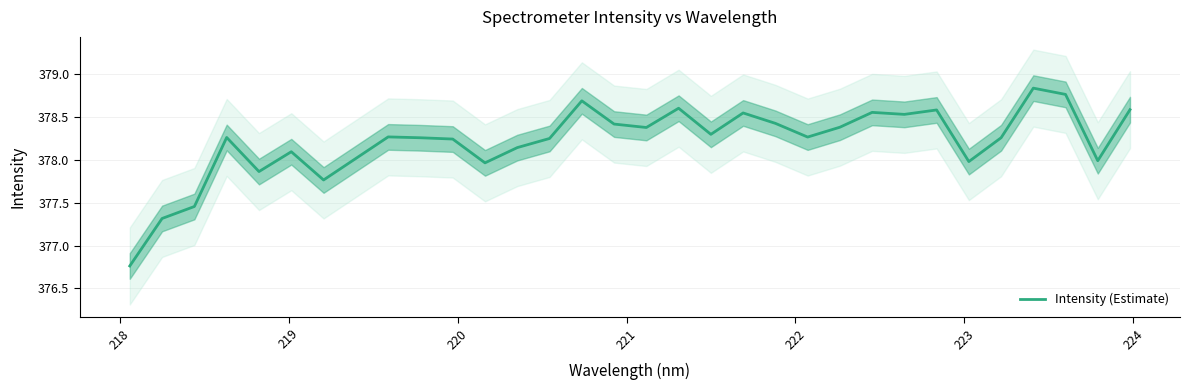

Reading left to right, what are all the values shown in this chart?

376.8	377.3	377.5	378.3	377.9	378.1	377.8	378.0	378.3	378.3	378.2	378.0	378.1	378.3	378.7	378.4	378.4	378.6	378.3	378.6	378.4	378.3	378.4	378.6	378.5	378.6	378.0	378.3	378.8	378.8	378.0	378.6